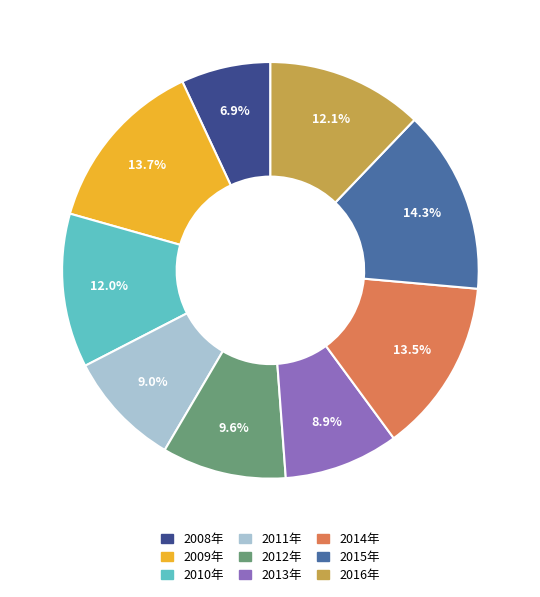

Does 2010年 represent more than half of the total?

No